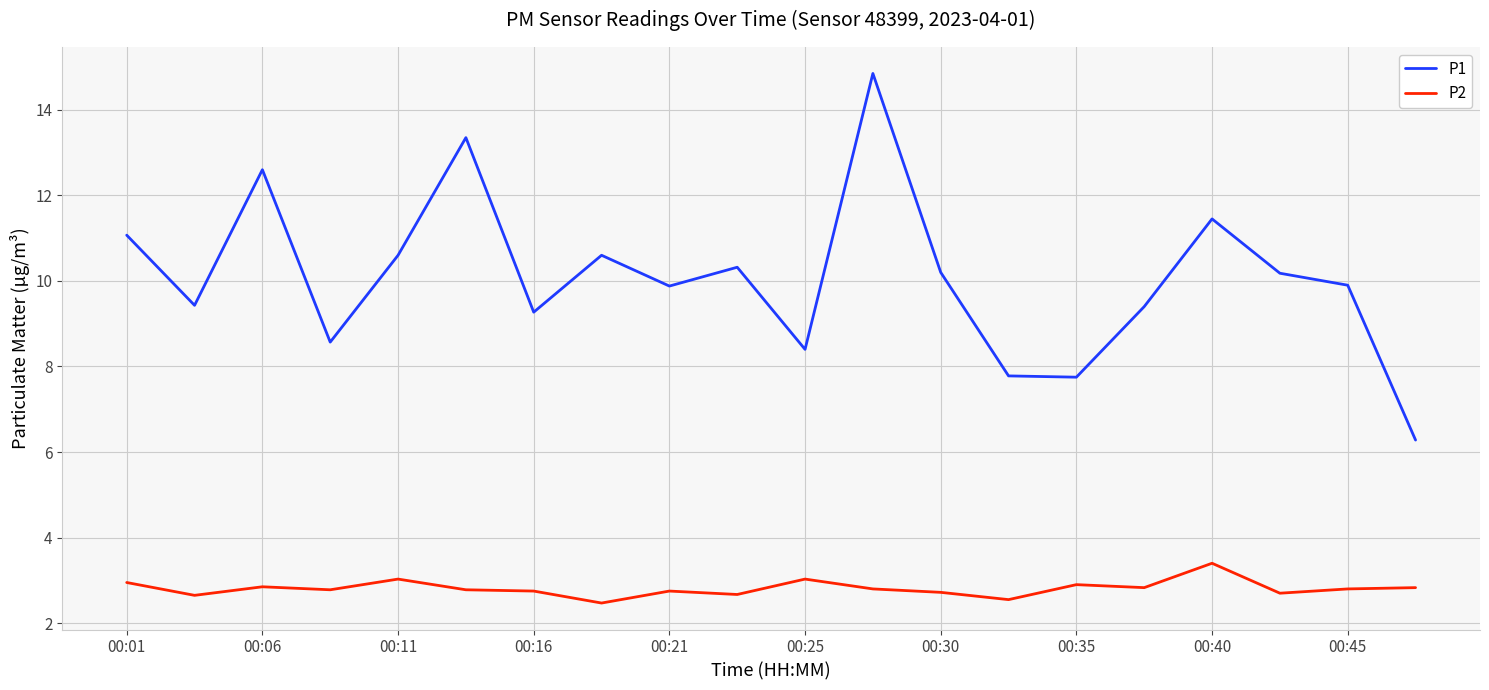

Which series has the largest range (max minus min)?

P1